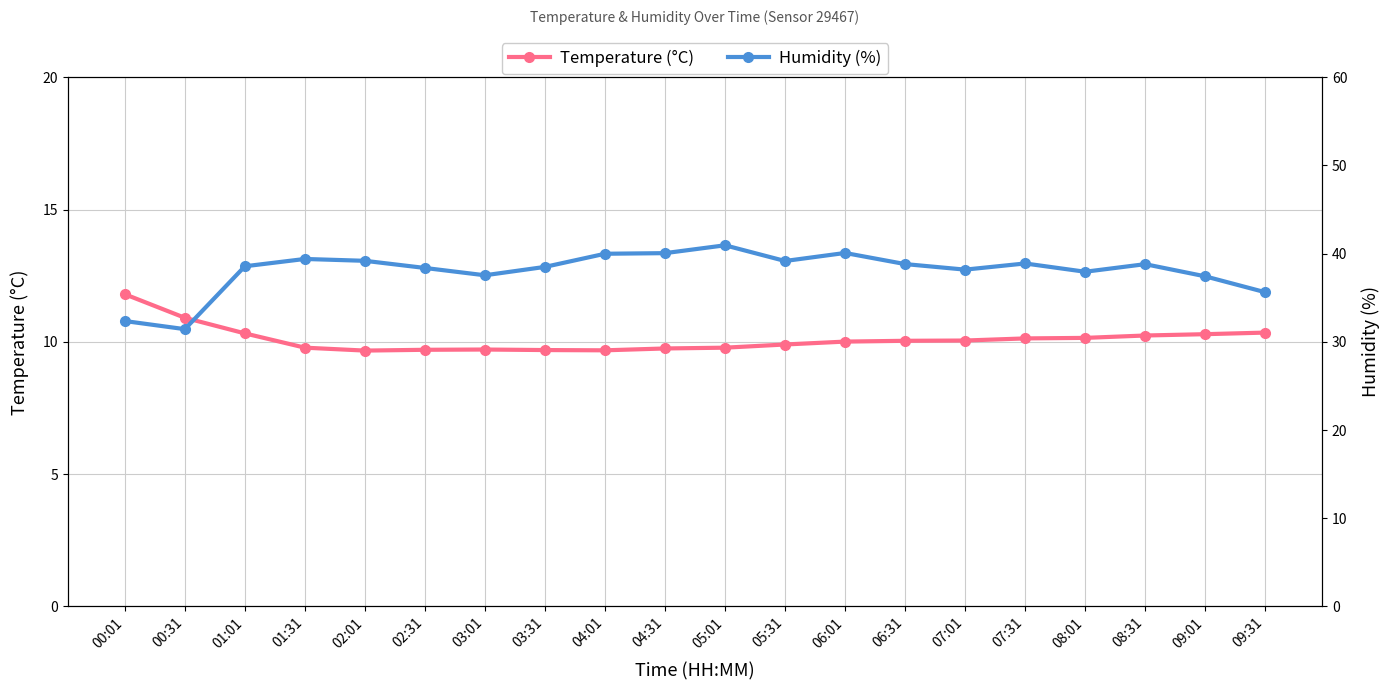

What is the average value of the Temperature (°C) series?

10.1